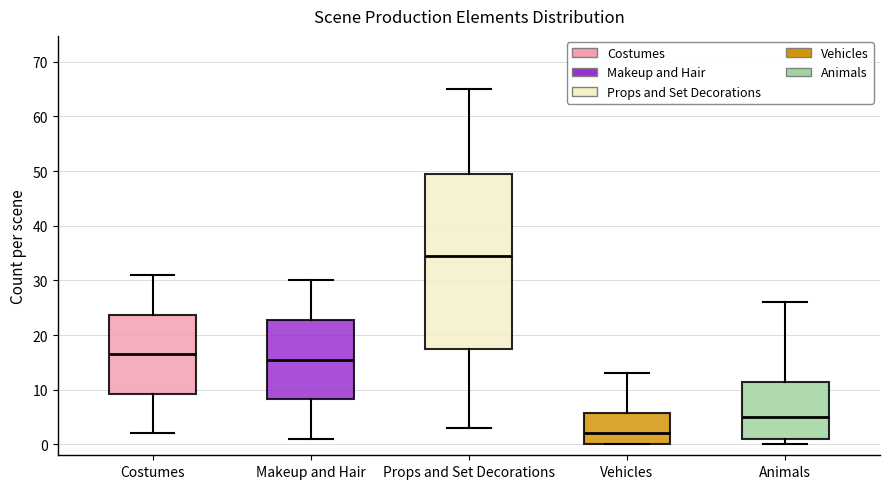

Reading left to right, read every box against the y-axis: the position of its median line, the range the box covers, and the ends of its whiskers. The values are not printed on the chart, so give them approximately, as read against the axis.

Costumes: median 17, box 9 to 24, whiskers 2 to 31
Makeup and Hair: median 16, box 8 to 23, whiskers 1 to 30
Props and Set Decorations: median 35, box 18 to 50, whiskers 3 to 65
Vehicles: median 2, box 0 to 6, whiskers 0 to 13
Animals: median 5, box 1 to 12, whiskers 0 to 26